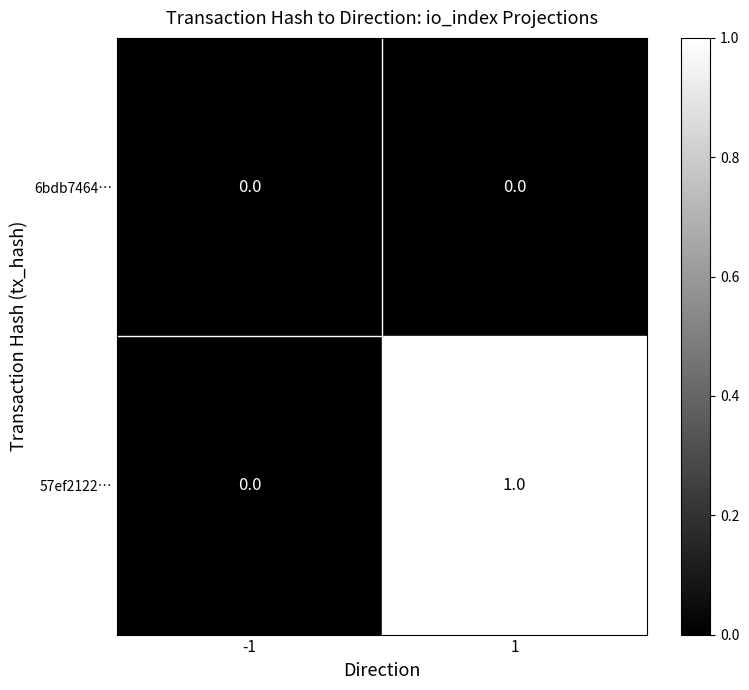

Rank the series by their average value, from highest to lowest.

57ef2122…, 6bdb7464…